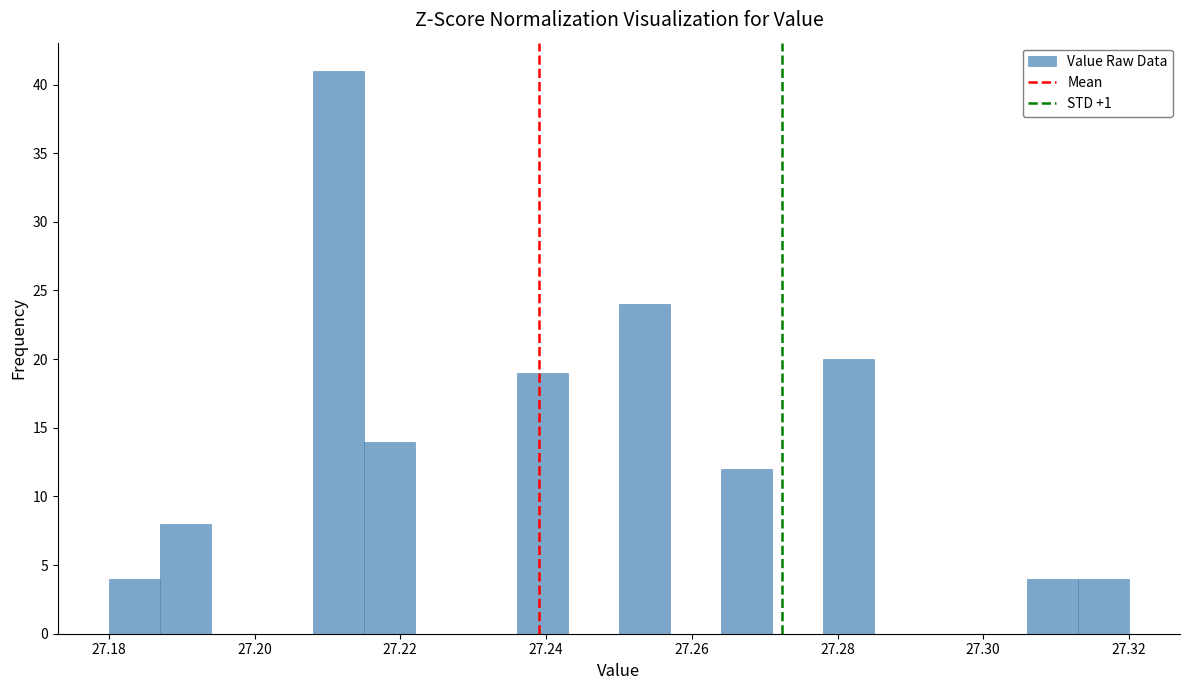

Around what value on the x-axis is the tallest bar? Give the approximate position of its centre, as read against the axis.

27.212